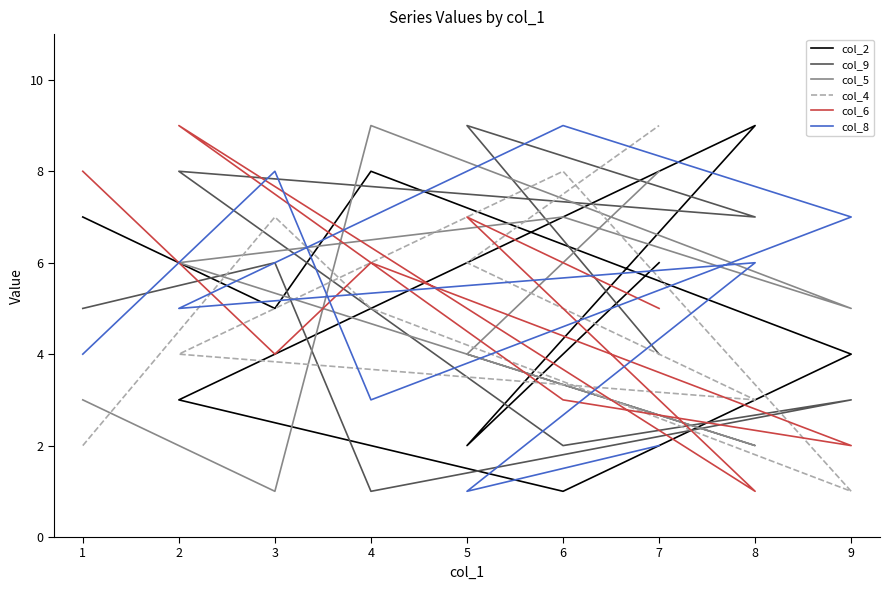

In col_8, how many points are lower than both neighbors (excluding endpoints)?

3